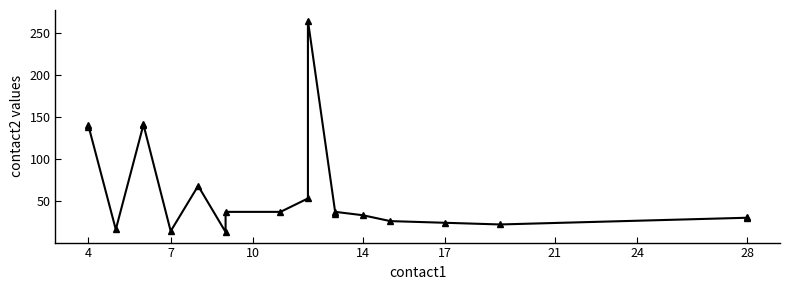

What is the maximum value shown in the chart?

265